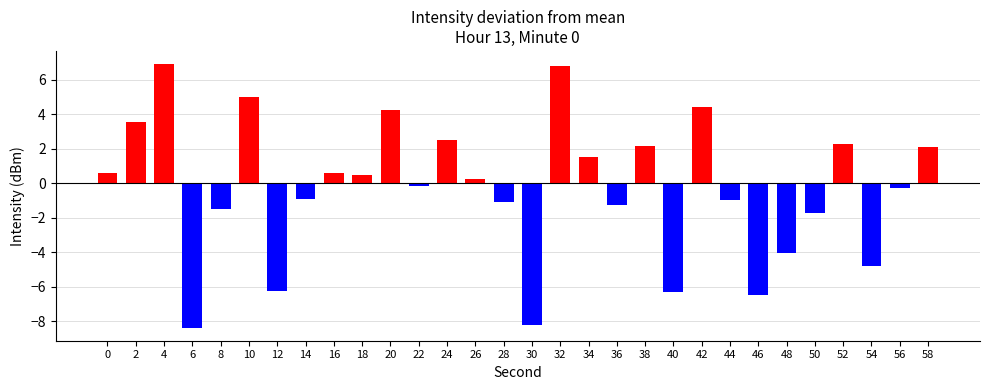

List the labels in order of value, largest first.

4, 32, 10, 42, 20, 2, 24, 52, 38, 58, 34, 16, 0, 18, 26, 22, 56, 14, 44, 28, 36, 8, 50, 48, 54, 12, 40, 46, 30, 6